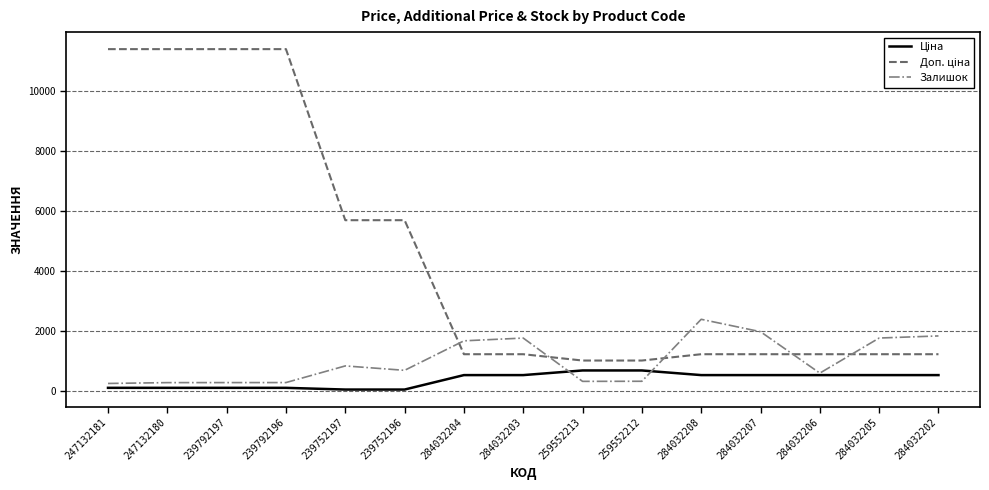

What is the lowest value of the Залишок series?

260.0